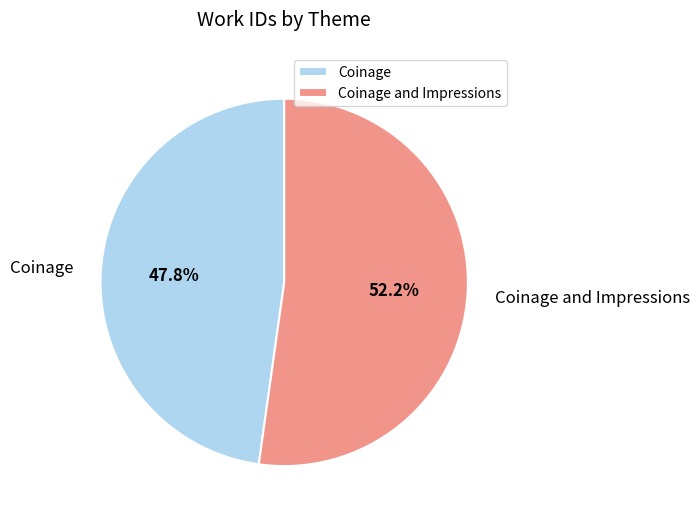

What portion of the pie excludes Coinage?

52.2%